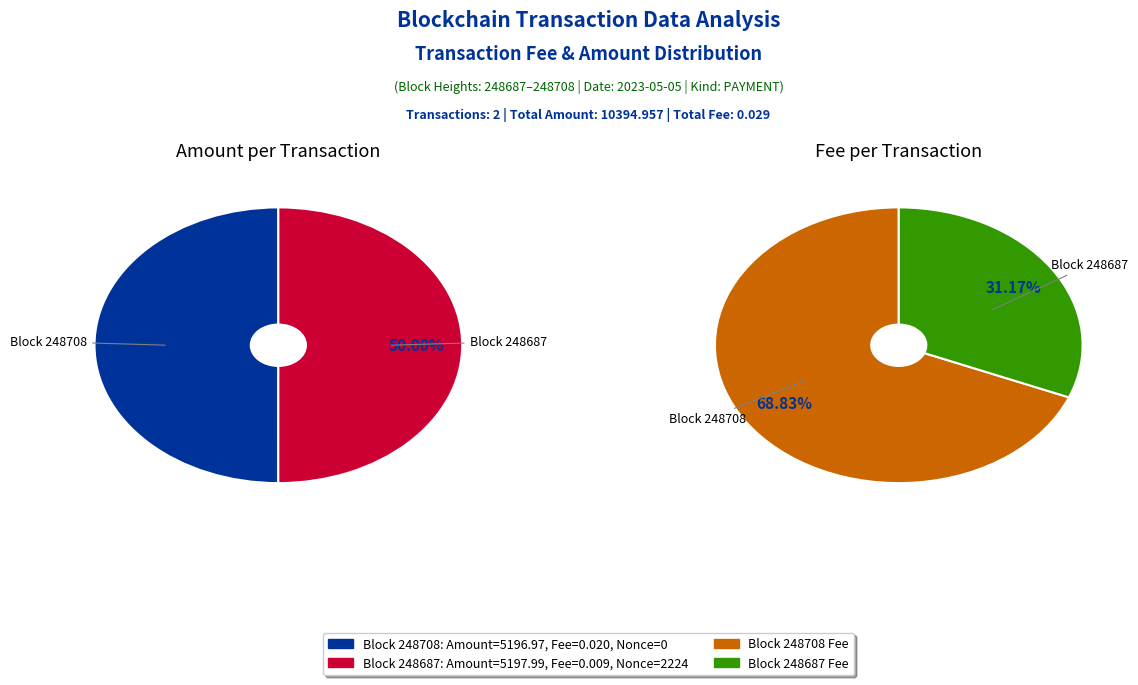

The 248687 slice represents 99% of the pie. True or false?

False